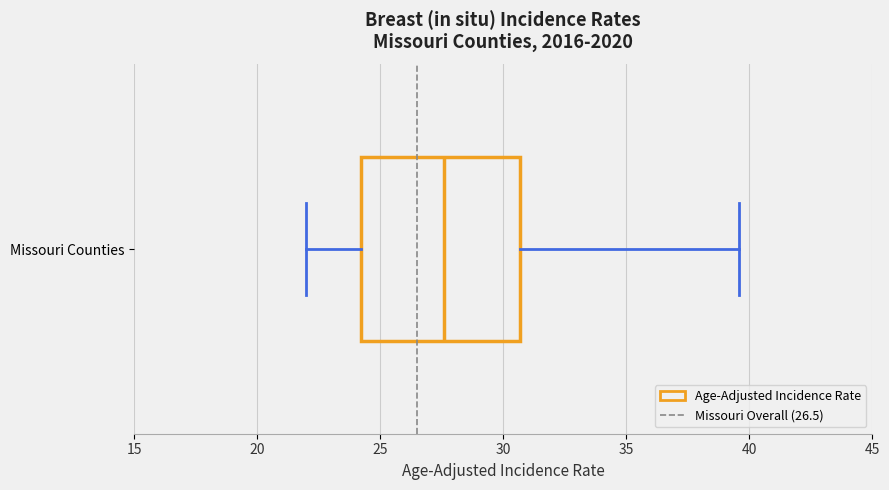

Where does the left whisker of the box for Missouri Counties end on the x-axis? The values are not printed on the chart, so give them approximately, as read against the axis.

22.0